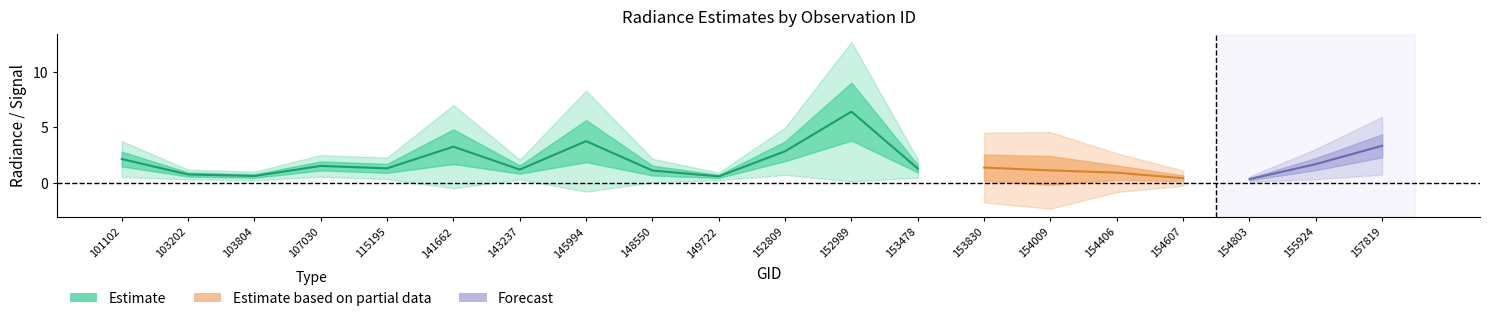

Rank the categories by rade9_mult_nadir_norm value from highest to lowest.

152989, 145994, 157819, 141662, 152809, 101102, 155924, 107030, 153830, 115195, 153478, 143237, 154009, 148550, 154406, 103202, 103804, 149722, 154607, 154803